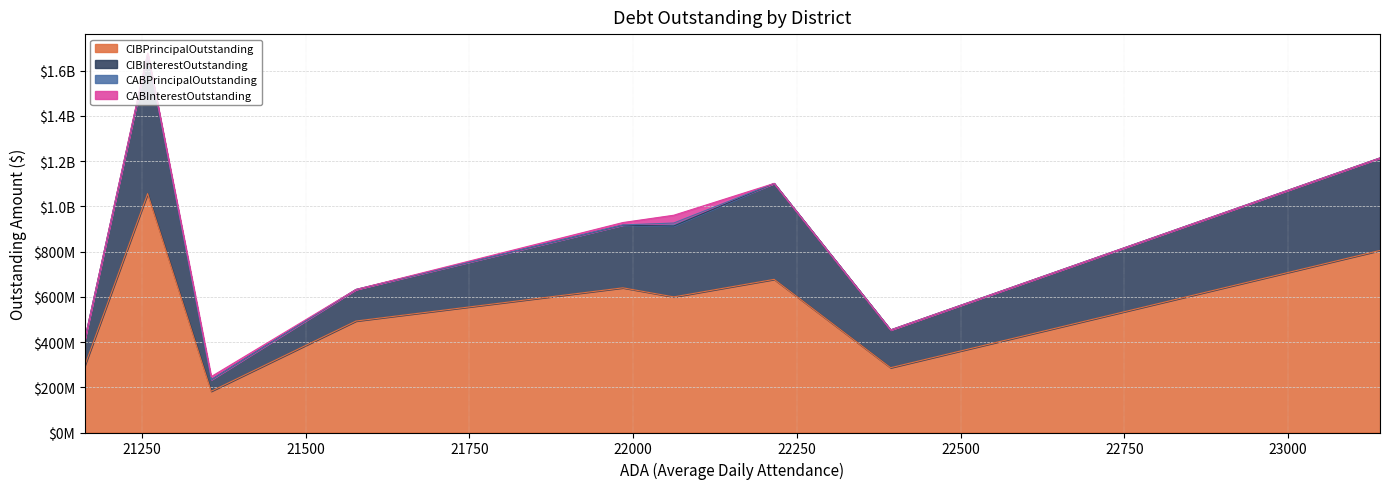

Does the chart display data point markers on the line(s)?

No